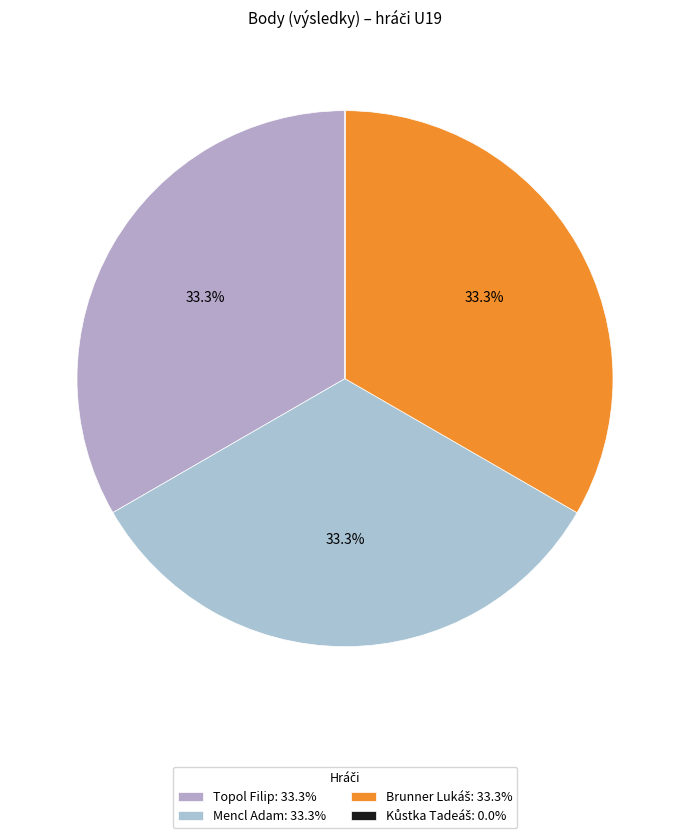

True or false: Topol Filip accounts for 41% of the total.

False